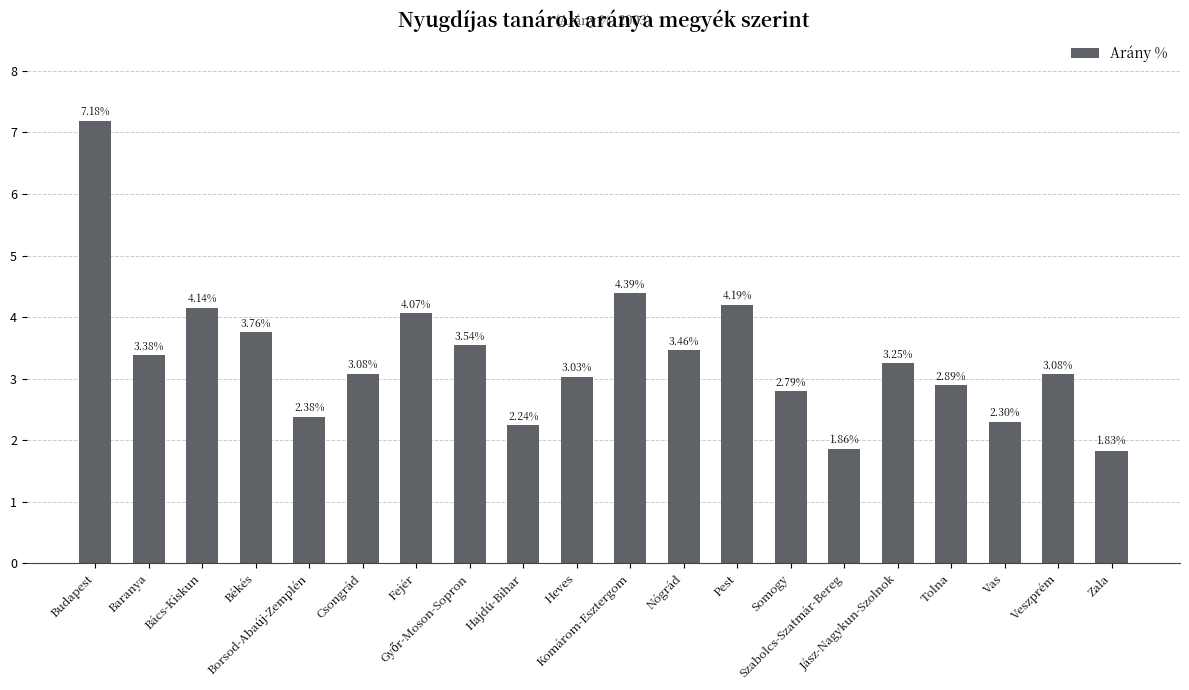

What is the difference between the maximum and minimum values?

5.3